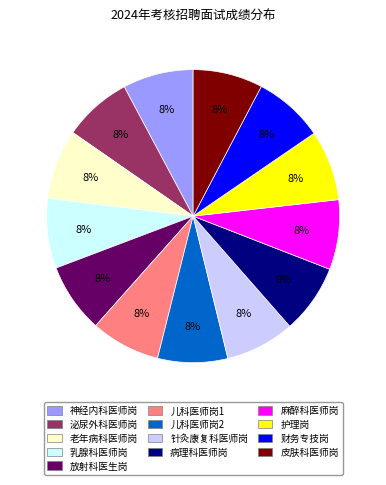

Is 病理科医师岗 the majority of the pie?

No